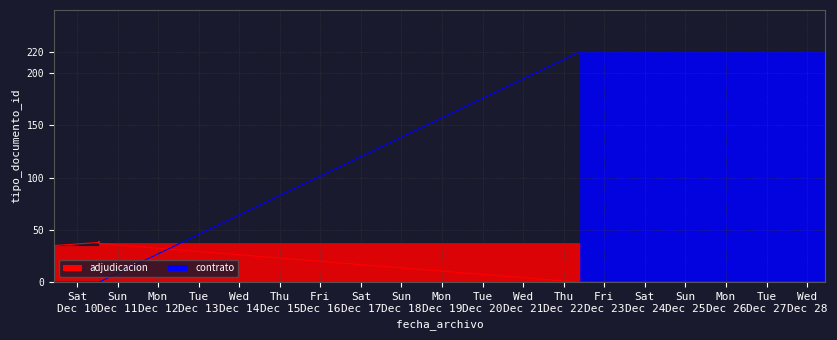

Does the chart have visible grid lines?

Yes